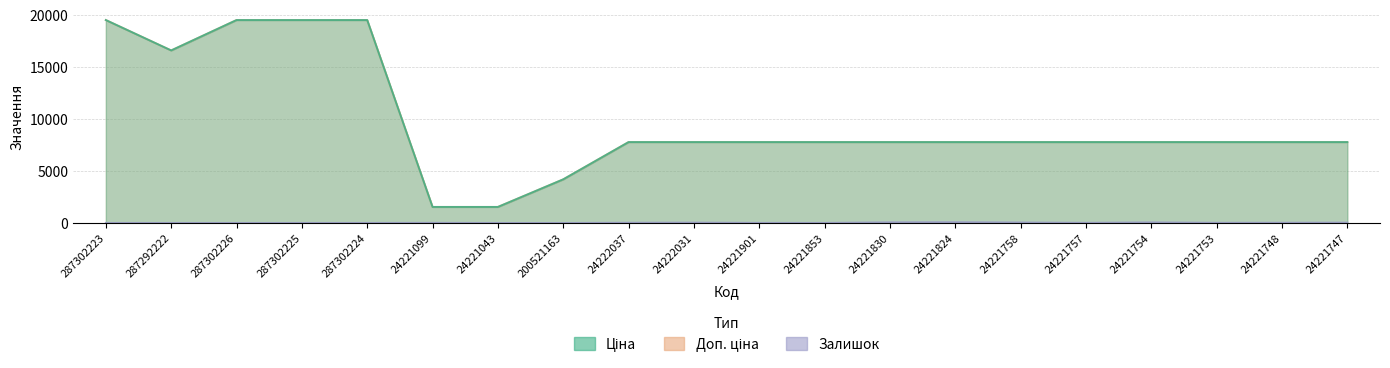

At which label does Ціна first exceed 7792?

287302223